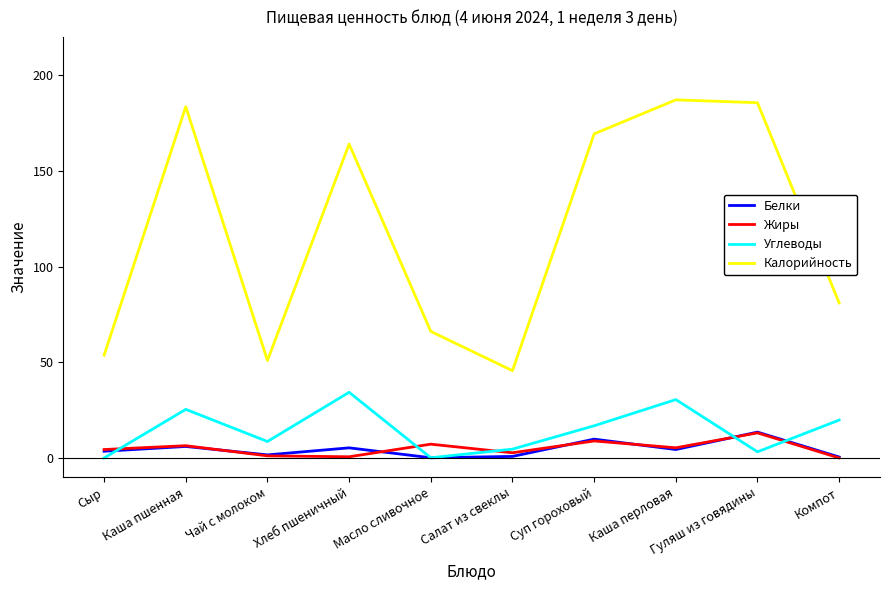

What is the difference between the Жиры values at Каша перловая and Каша пшенная?

1.1